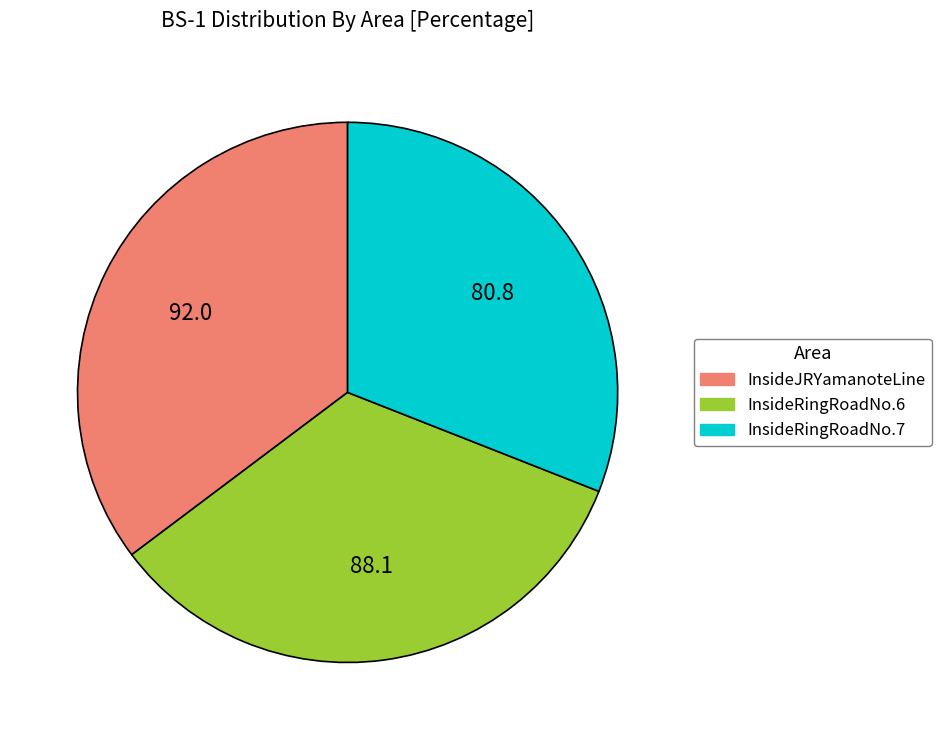

Which category has the biggest portion of the pie?

InsideJRYamanoteLine